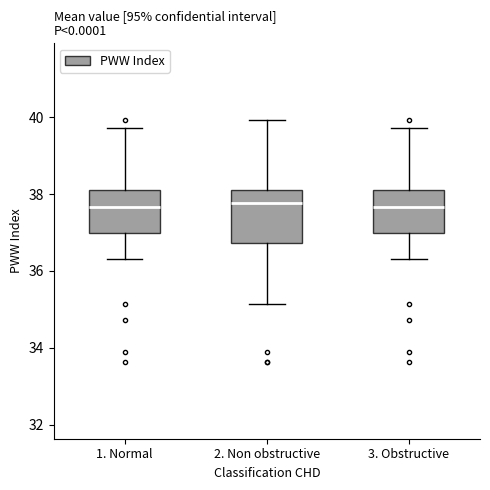

Which box is the tallest, from its lower edge to its upper edge?

2. Non obstructive